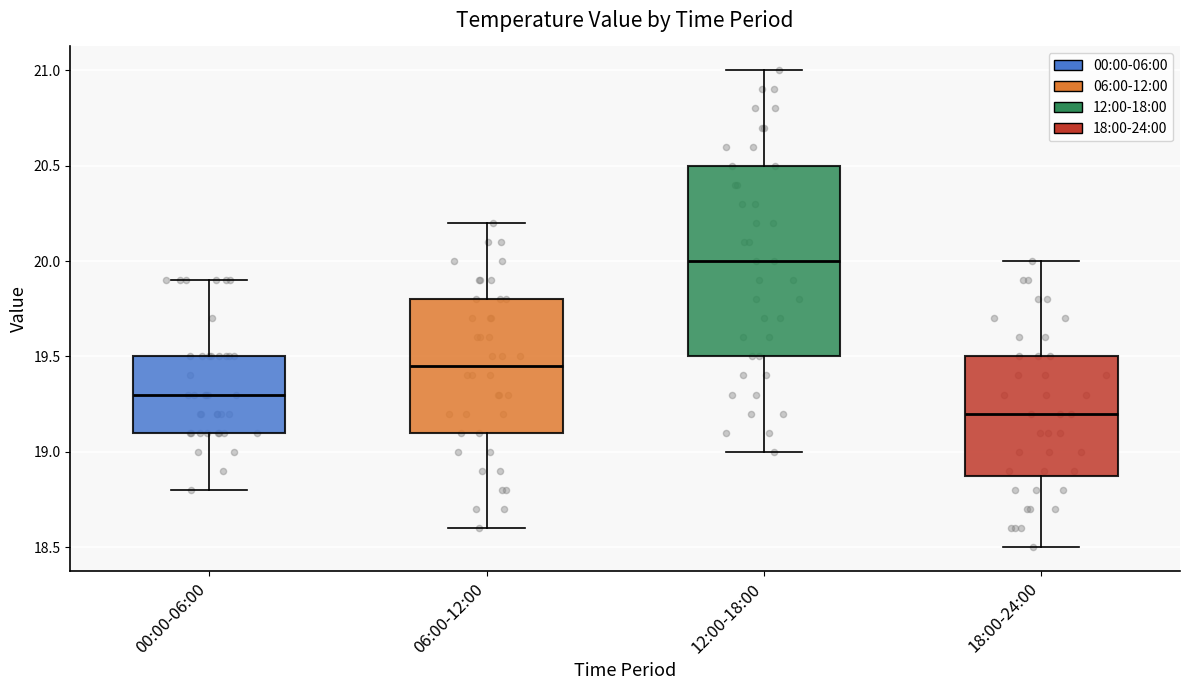

Reading left to right, read every box against the y-axis: the position of its median line, the range the box covers, and the ends of its whiskers. The values are not printed on the chart, so give them approximately, as read against the axis.

00:00-06:00: median 19.30, box 19.10 to 19.50, whiskers 18.80 to 19.90
06:00-12:00: median 19.45, box 19.10 to 19.80, whiskers 18.60 to 20.20
12:00-18:00: median 20.00, box 19.50 to 20.50, whiskers 19.00 to 21.00
18:00-24:00: median 19.20, box 18.90 to 19.50, whiskers 18.50 to 20.00